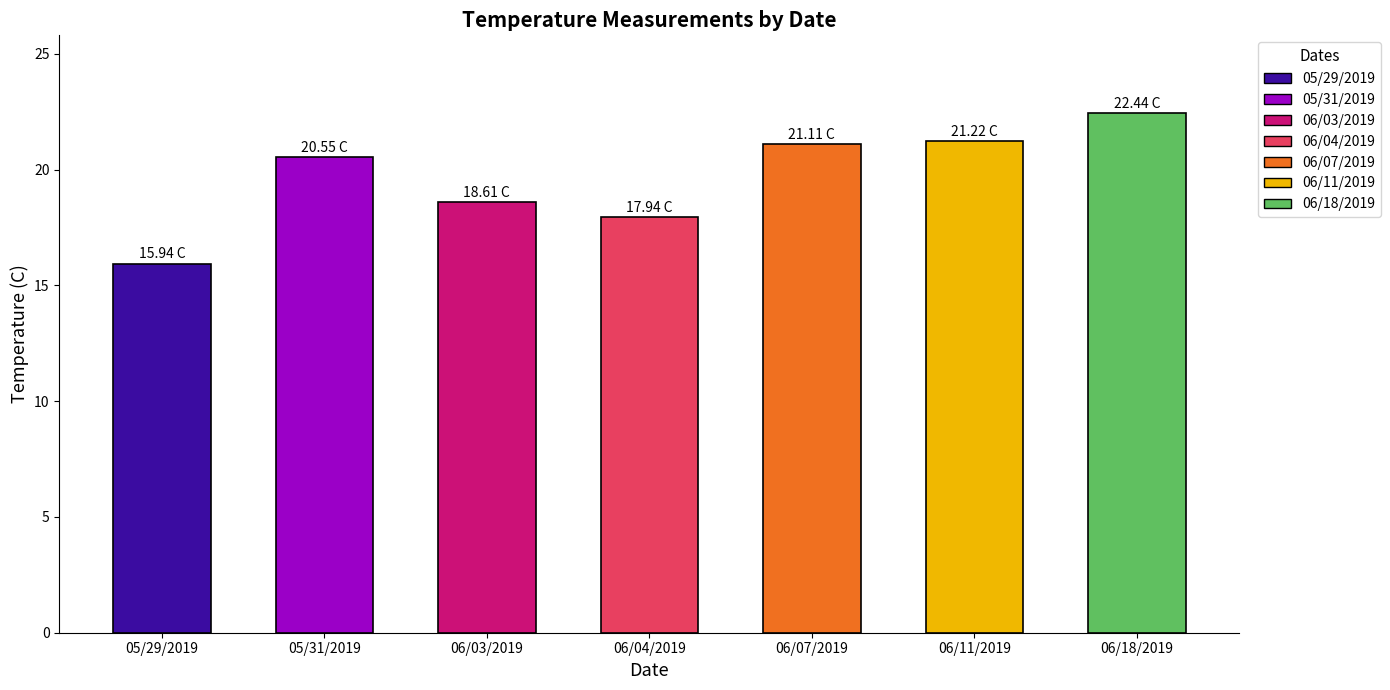

What is the difference between the maximum and second lowest values?

4.5